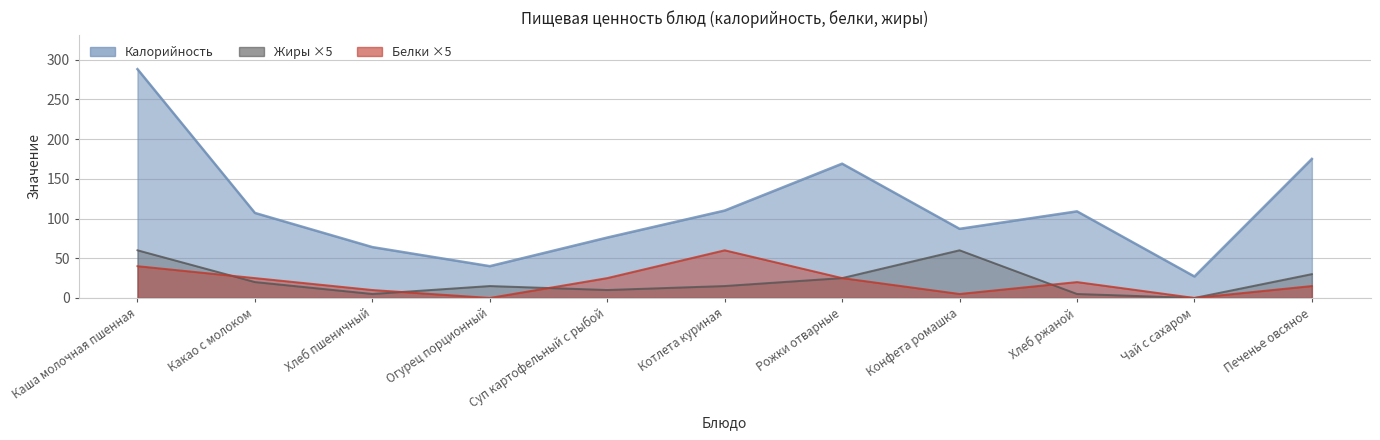

How many data points does each series have?

11